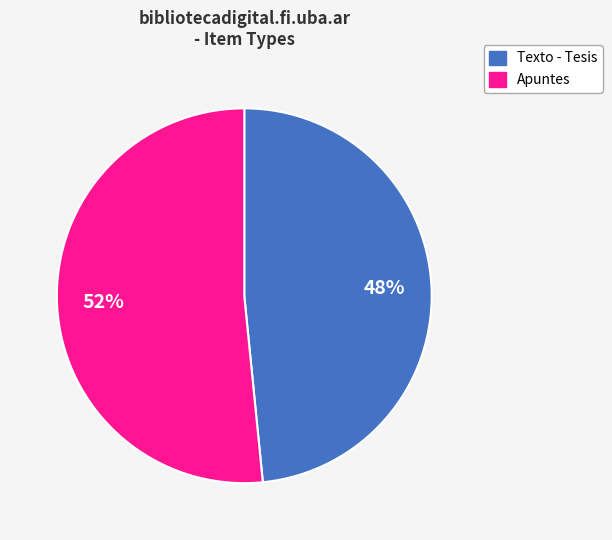

How many segments does this pie chart have?

2